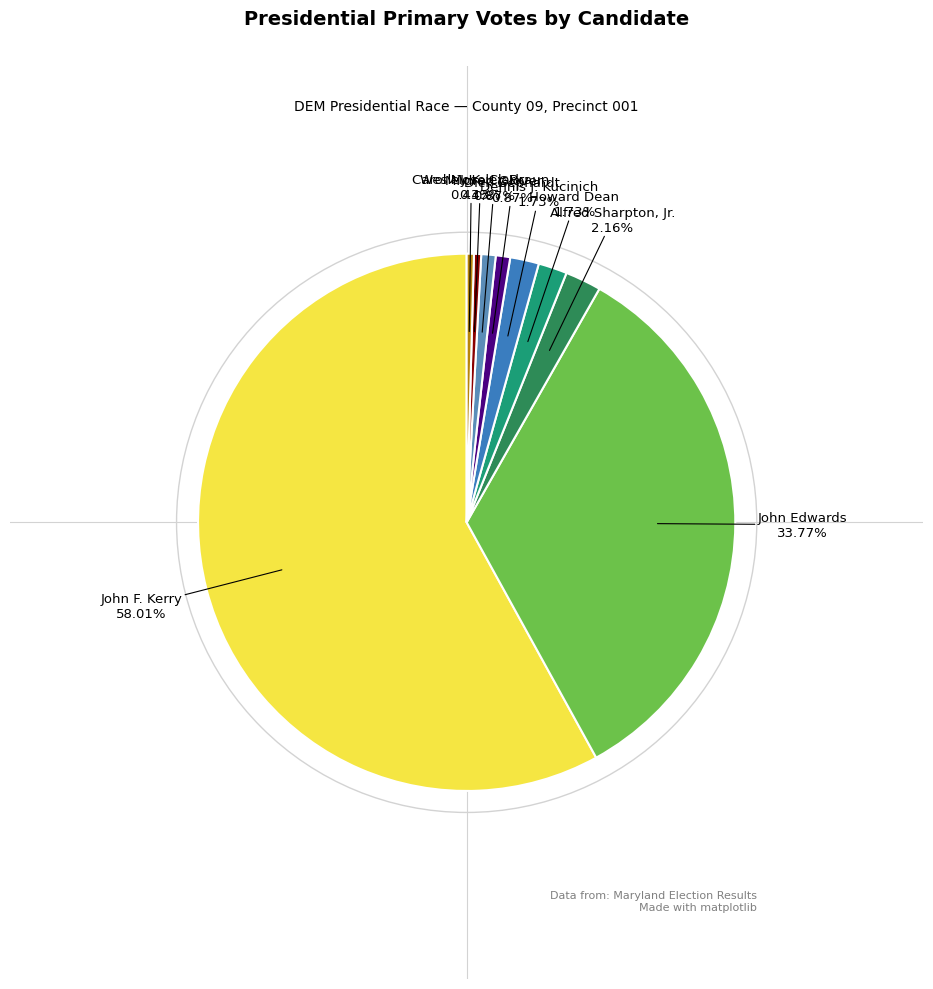

To the nearest percent, what is the difference between the largest and smallest slice percentages?

58%